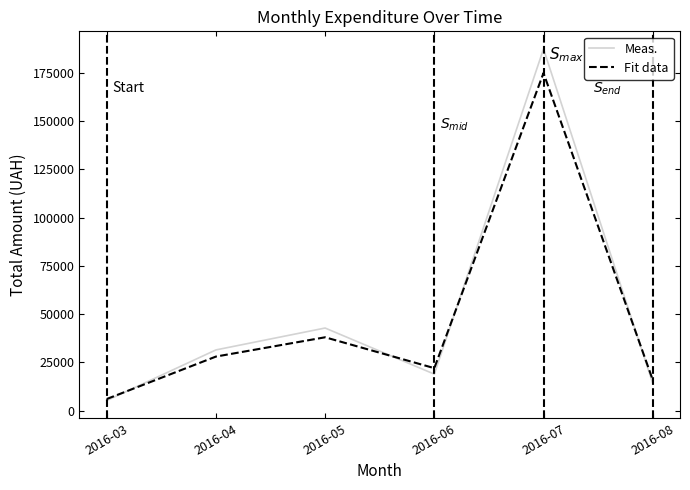

The value of Fit data at 2016-07 is 175000. True or false?

True